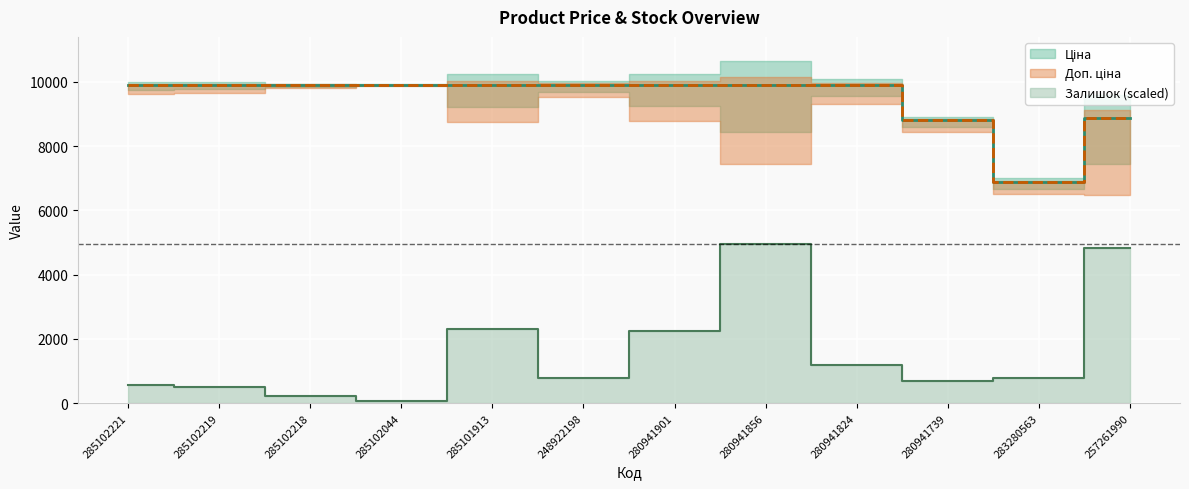

The Доп. ціна series shows 2121.3 at 283280563. True or false?

False